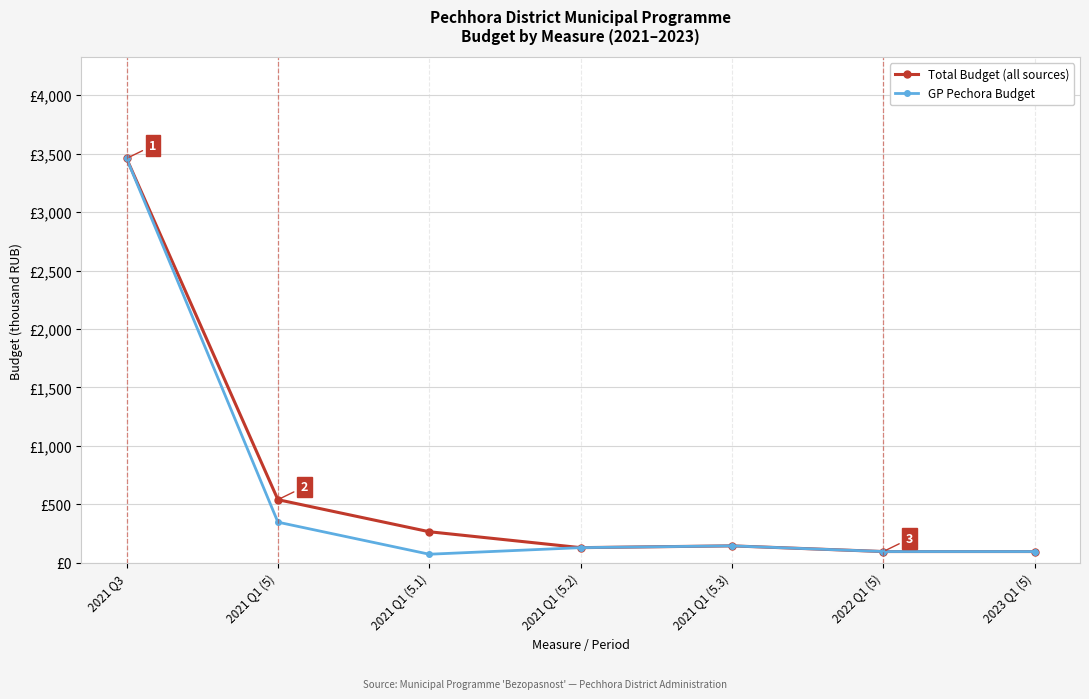

At how many categories does at least one series exceed 449?

2